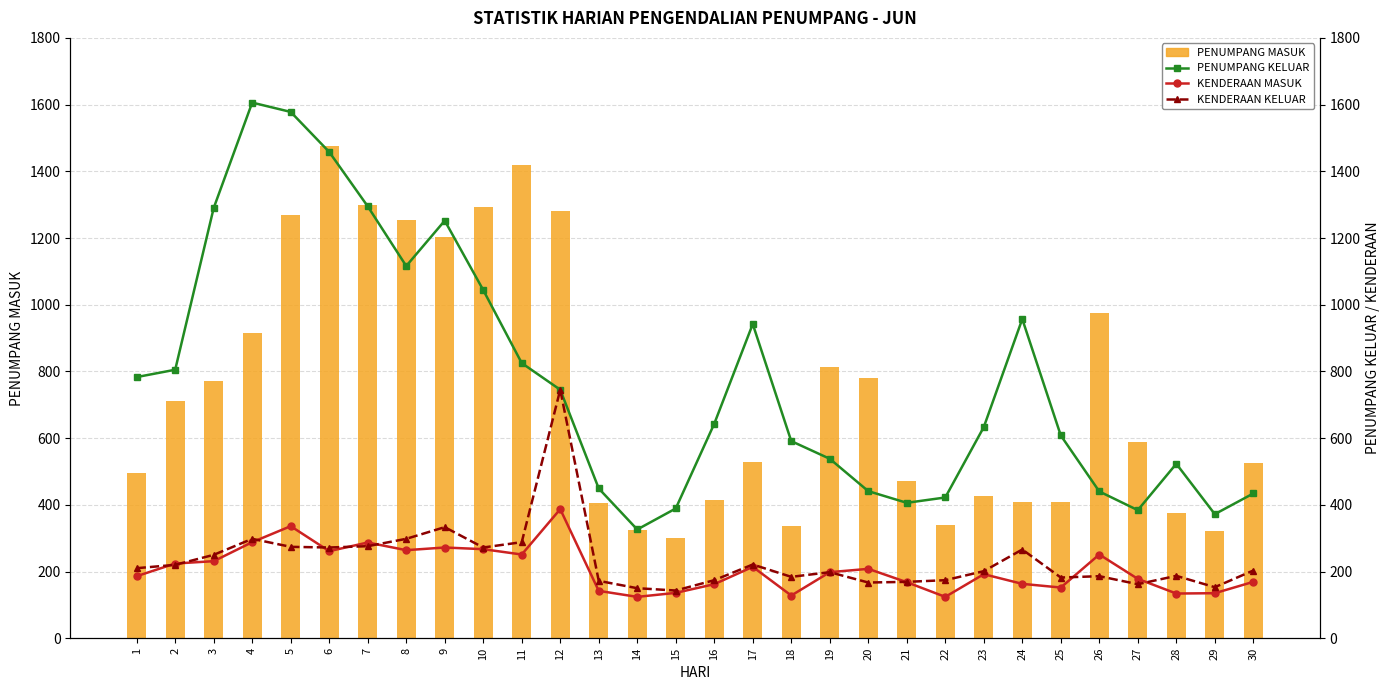

What is the difference between the second highest and second lowest values in the PENUMPANG MASUK series?

1099